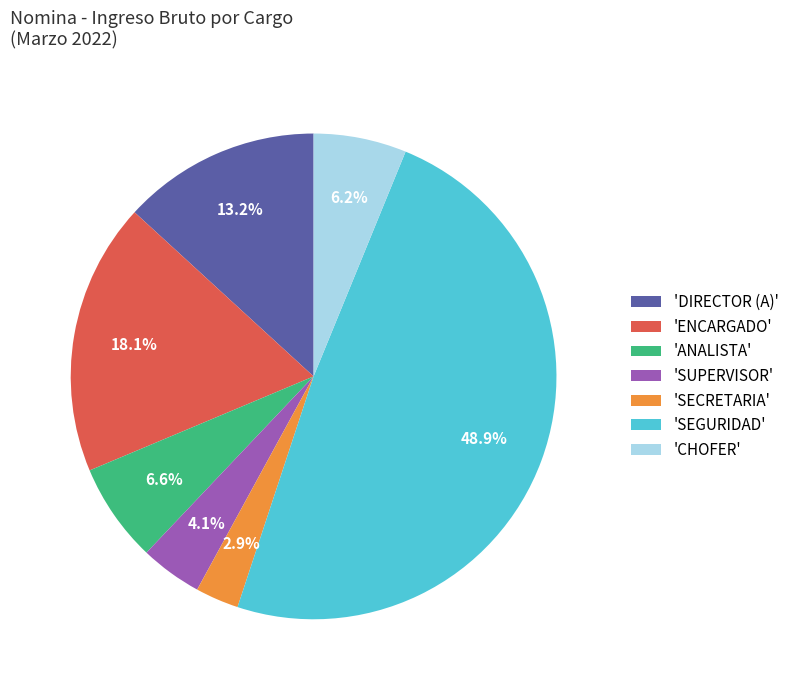

Is there a majority slice in this chart?

No